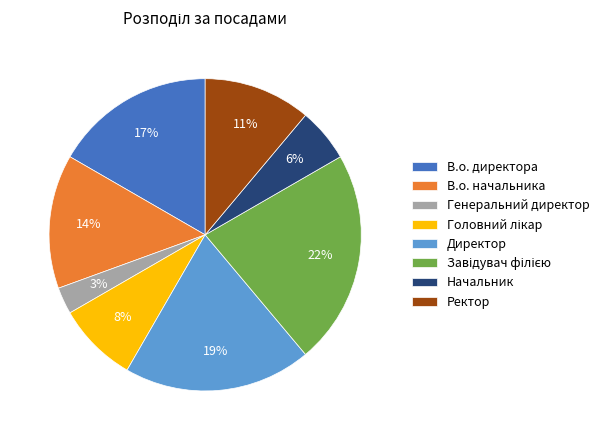

Combined, do В.о. директора and Начальник account for over 50%?

No